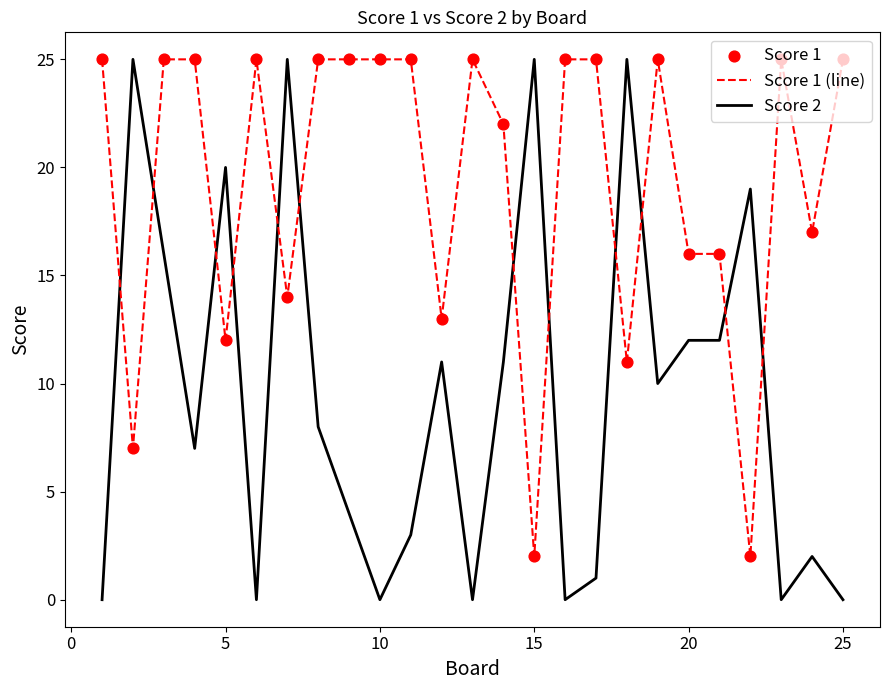

Which series has the largest total across all categories?

Score 1 (line)